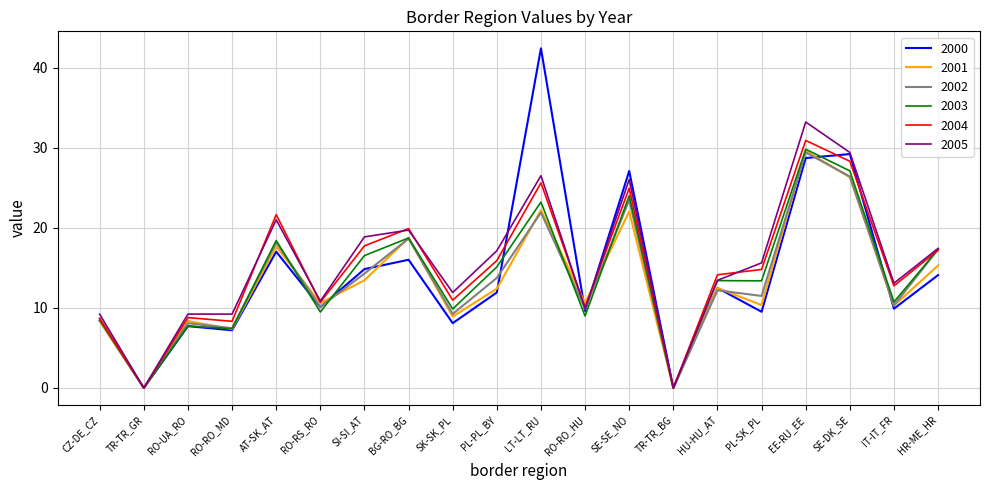

What is the maximum value shown in the chart?

42.4